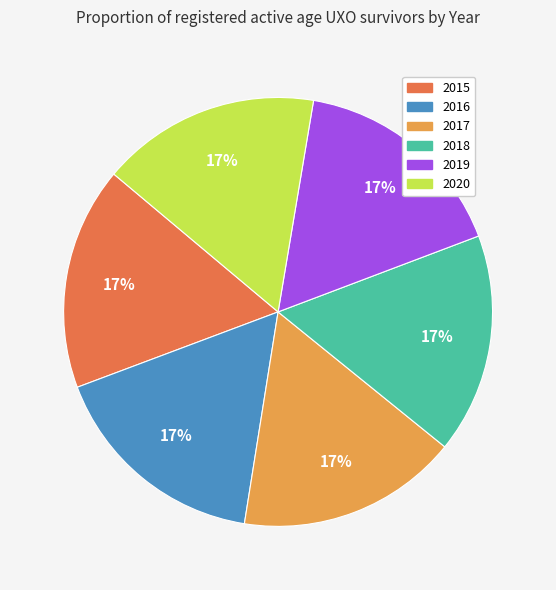

Approximately how many times larger is the value at 2015 compared to 2017?

1.0